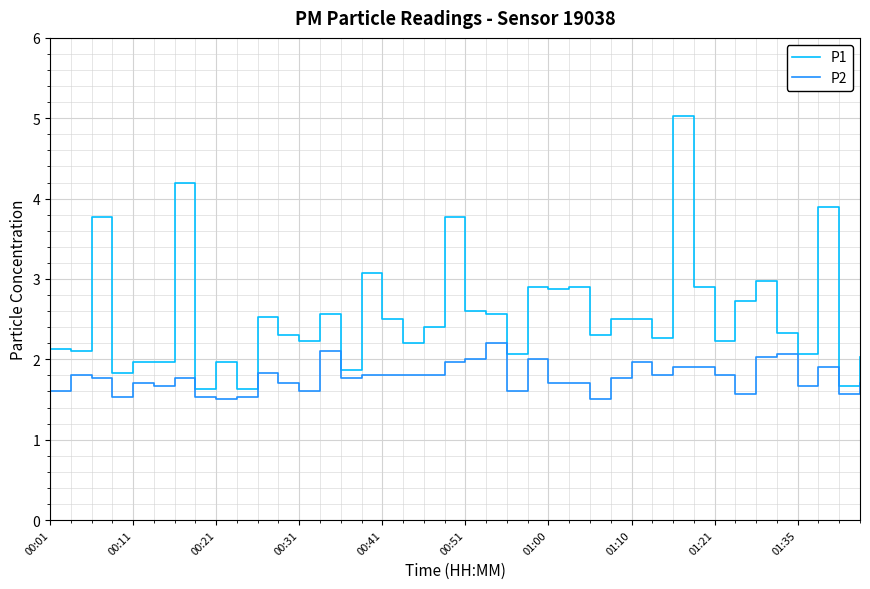

What is the difference between the maximum and minimum values in the P1 series?

3.4